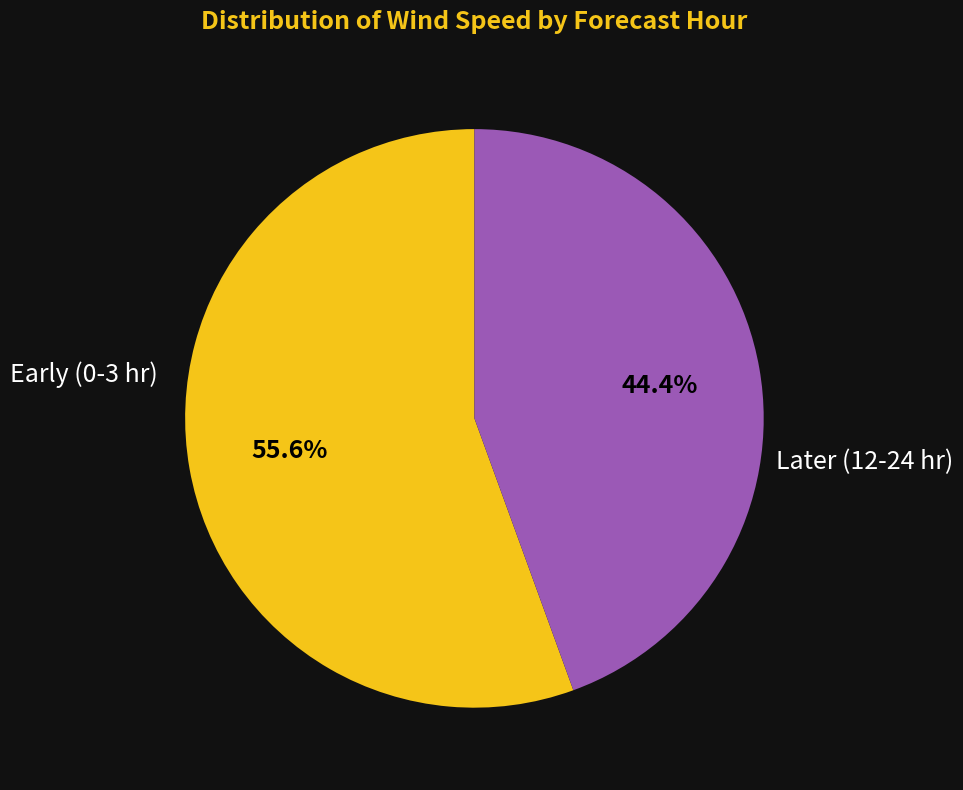

To the nearest percent, what is the difference between the largest and smallest slice percentages?

11%